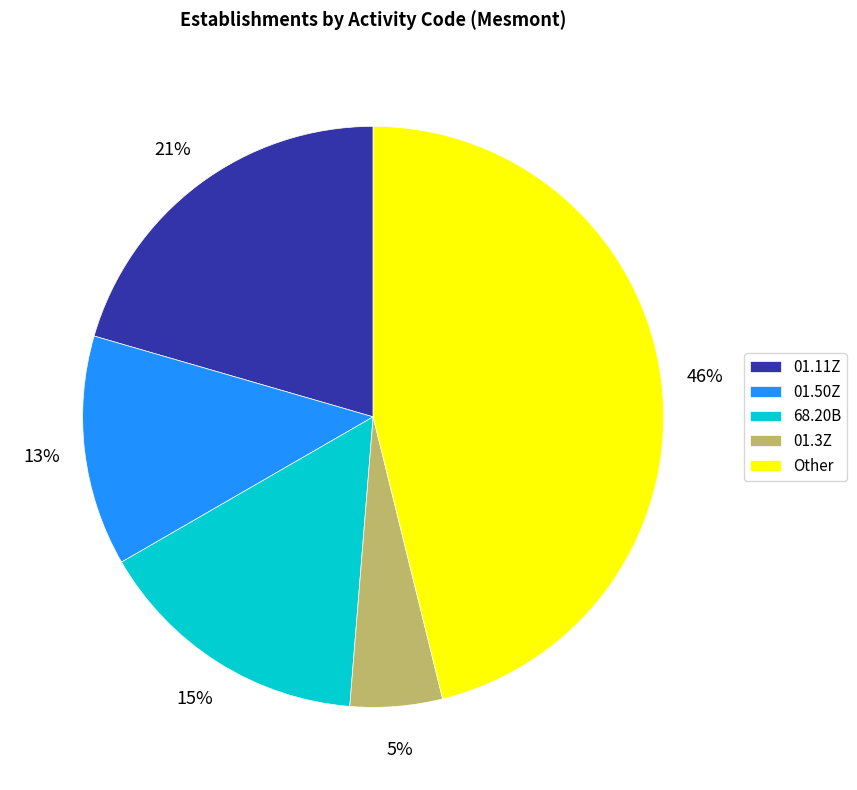

Between 01.11Z and Other, which is larger?

Other